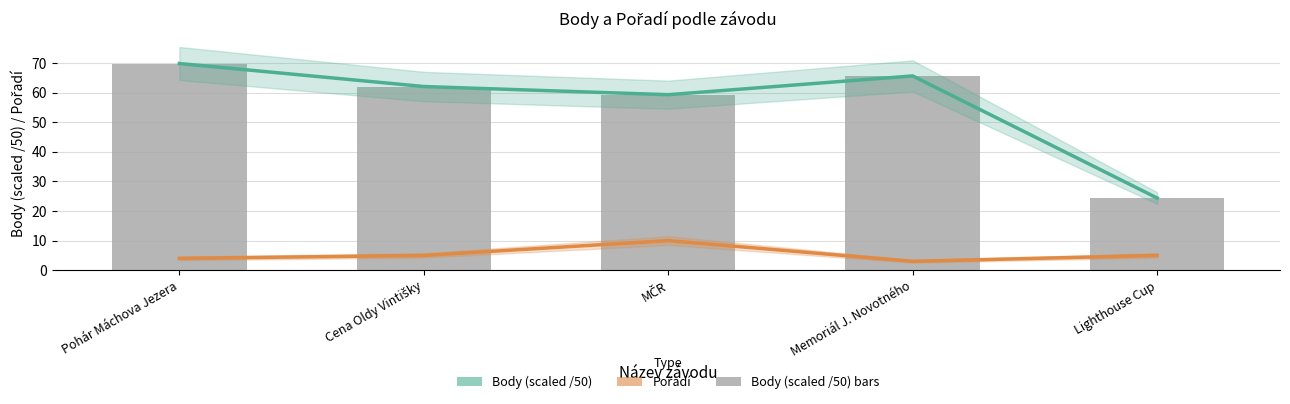

Count the number of data series in this chart.

3